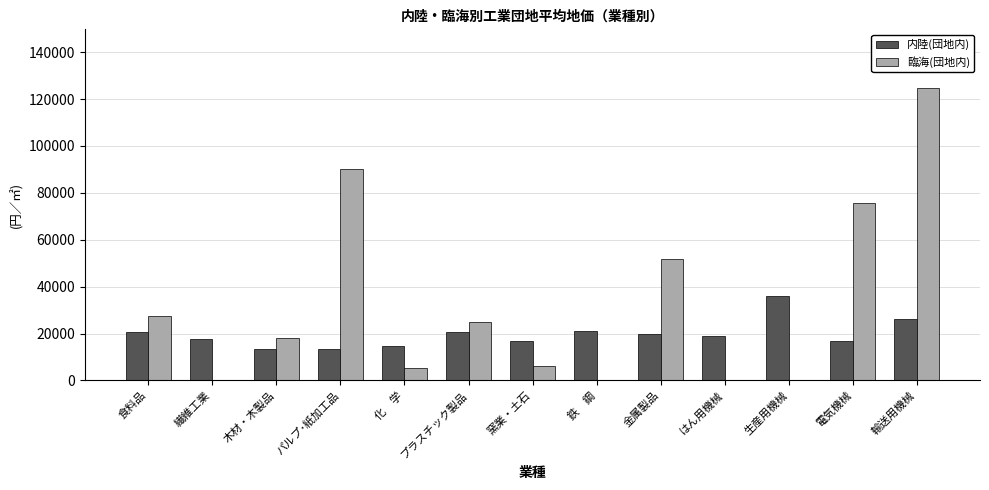

At which category is the sum across all series the highest?

輸送用機械